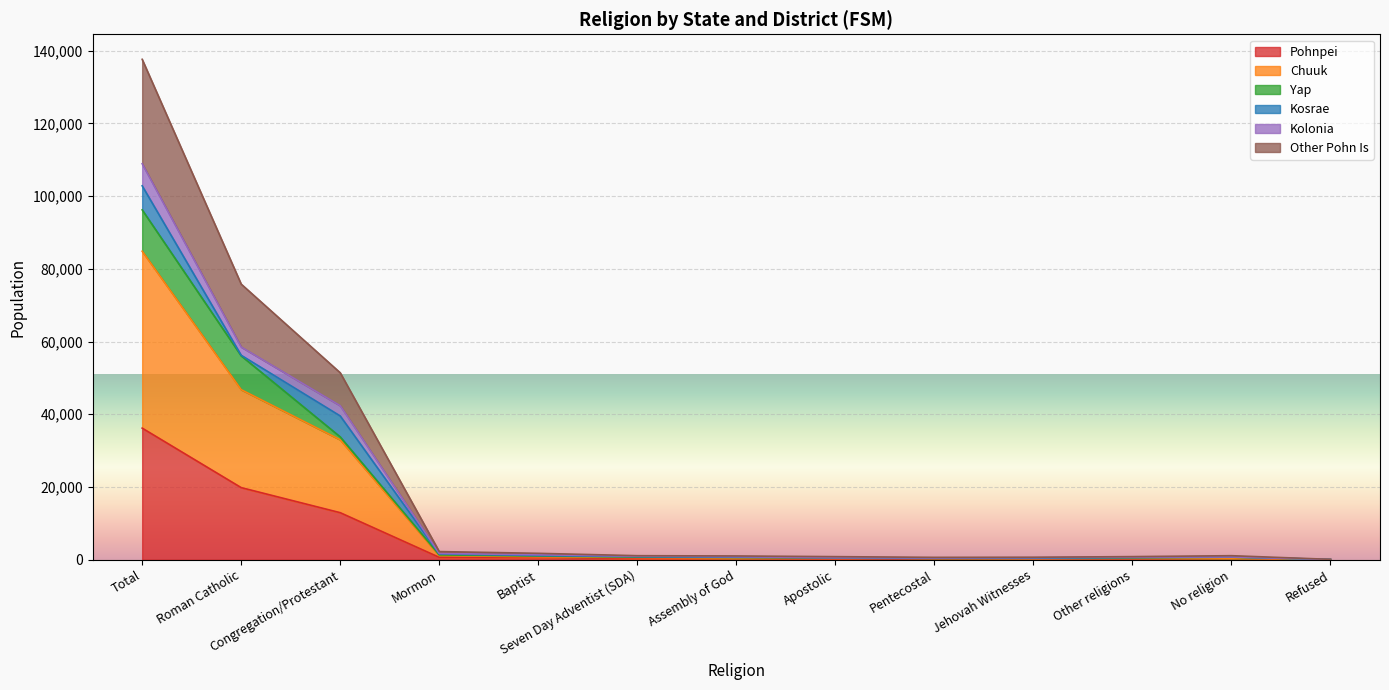

At which label does Pohnpei reach its peak?

Total